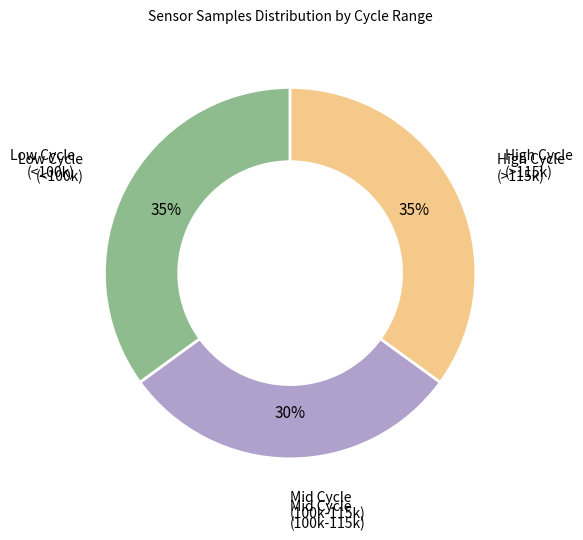

To the nearest percent, what is the average slice percentage?

33%